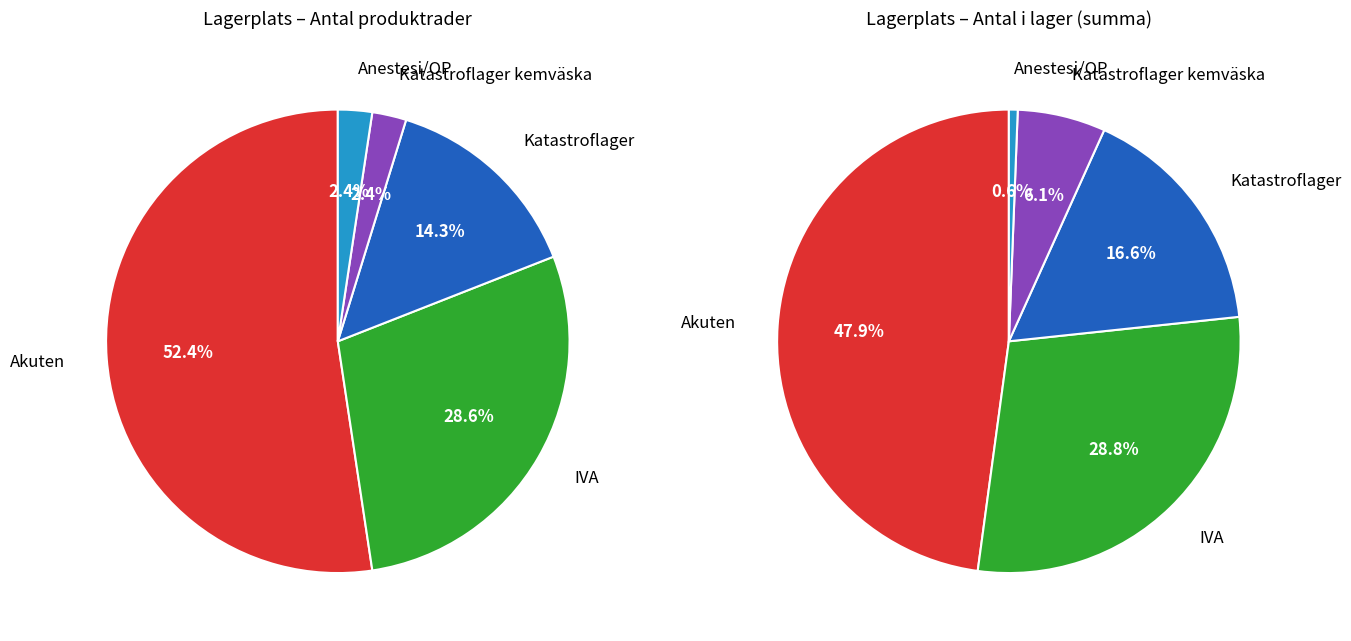

How many segments does this pie chart have?

5